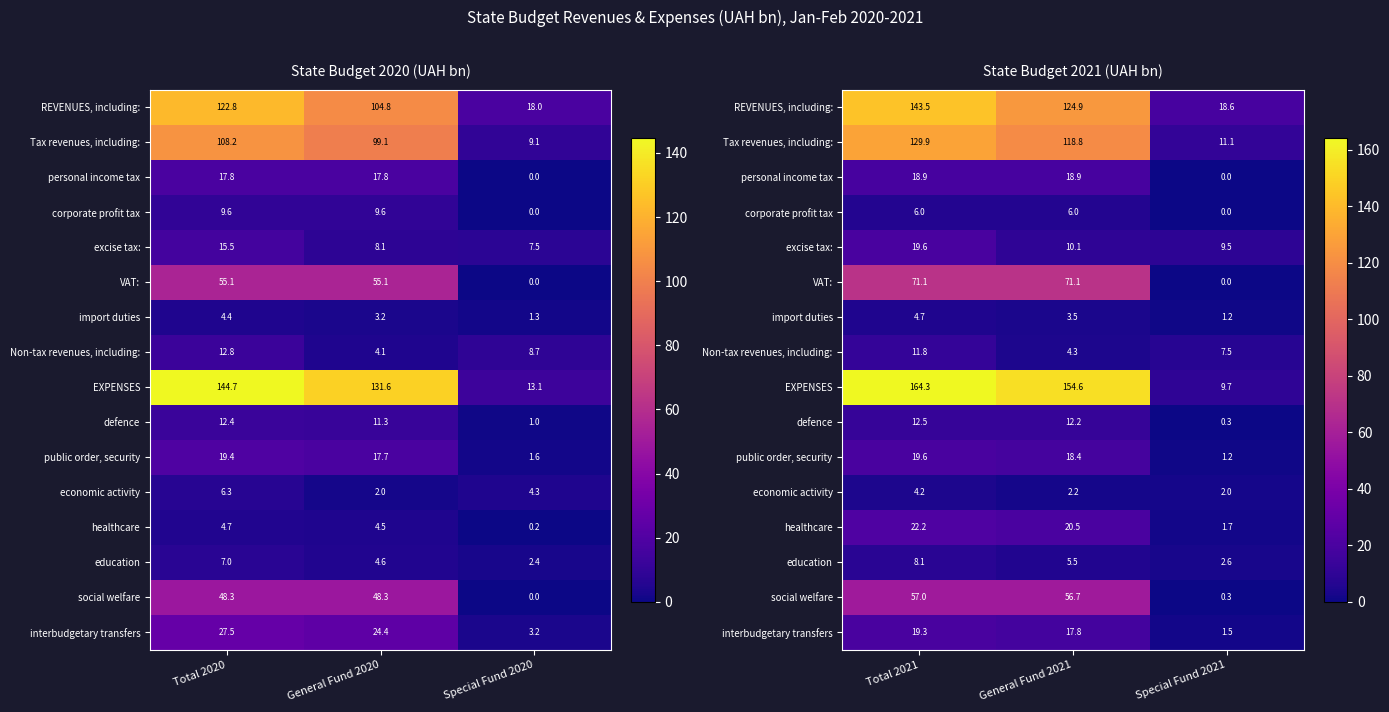

List the labels in order of VAT: value, smallest first.

Special Fund 2021, Total 2021, General Fund 2021